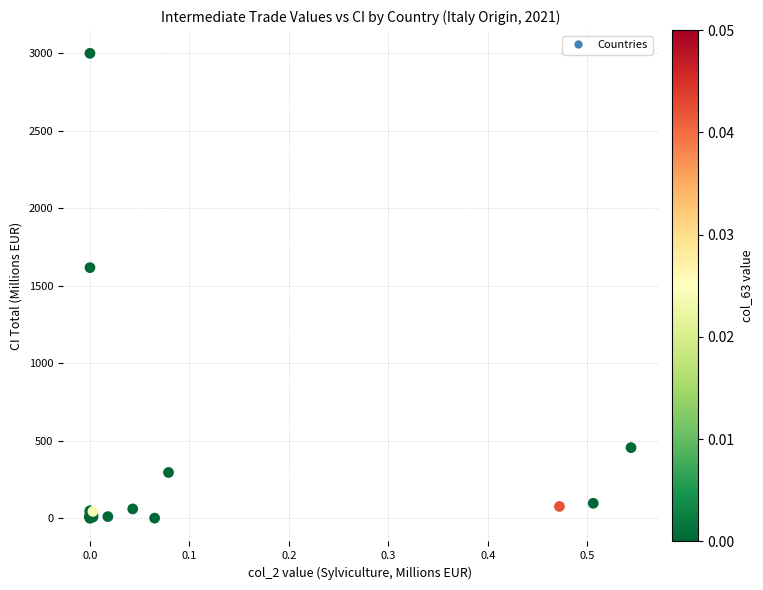

What Y value in the scatter plot is closest to 1499?

1616.6